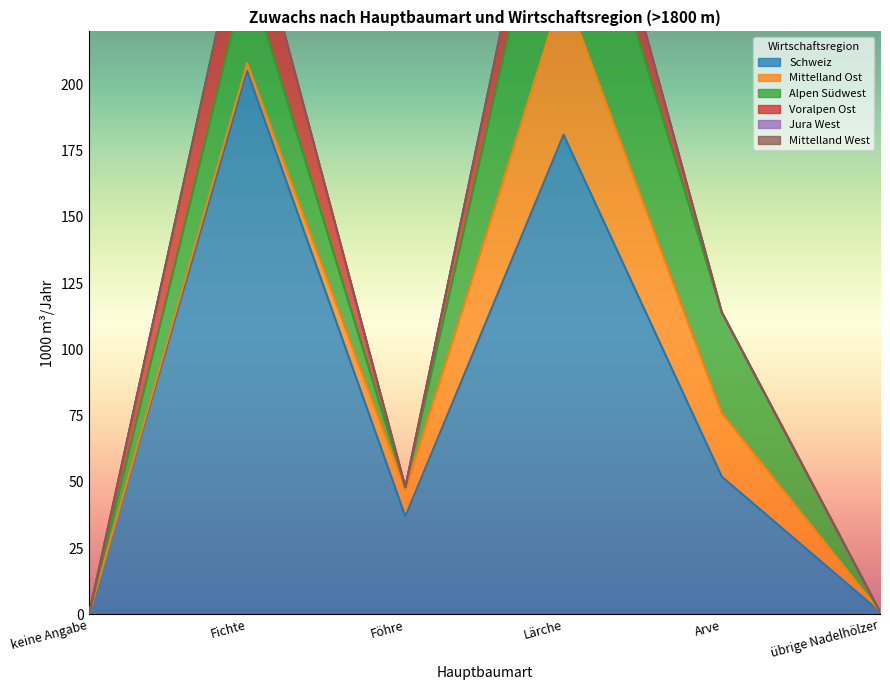

Reading left to right, list all the values displayed in this chart.

Schweiz: keine Angabe=0	Fichte=205	Föhre=37	Lärche=181	Arve=52	übrige Nadelhölzer=1
Mittelland Ost: keine Angabe=0	Fichte=3	Föhre=10	Lärche=55	Arve=24	übrige Nadelhölzer=0
Alpen Südwest: keine Angabe=0	Fichte=35	Föhre=1	Lärche=74	Arve=38	übrige Nadelhölzer=0
Voralpen Ost: keine Angabe=0	Fichte=29	Föhre=0	Lärche=23	Arve=0	übrige Nadelhölzer=0
Jura West: keine Angabe=0	Fichte=0	Föhre=0	Lärche=0	Arve=0	übrige Nadelhölzer=0
Mittelland West: keine Angabe=0	Fichte=0	Föhre=0	Lärche=0	Arve=0	übrige Nadelhölzer=0